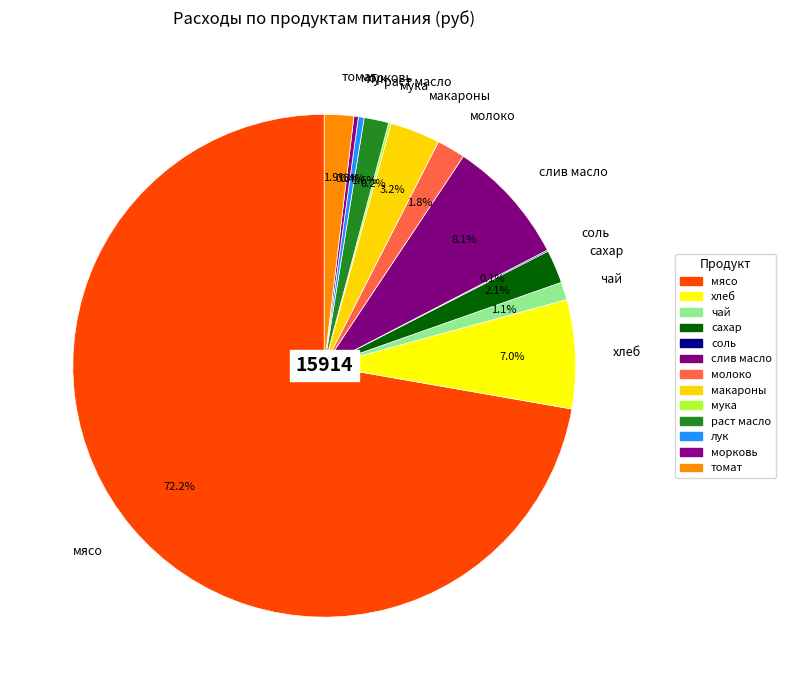

What is the largest slice in the pie chart?

мясо